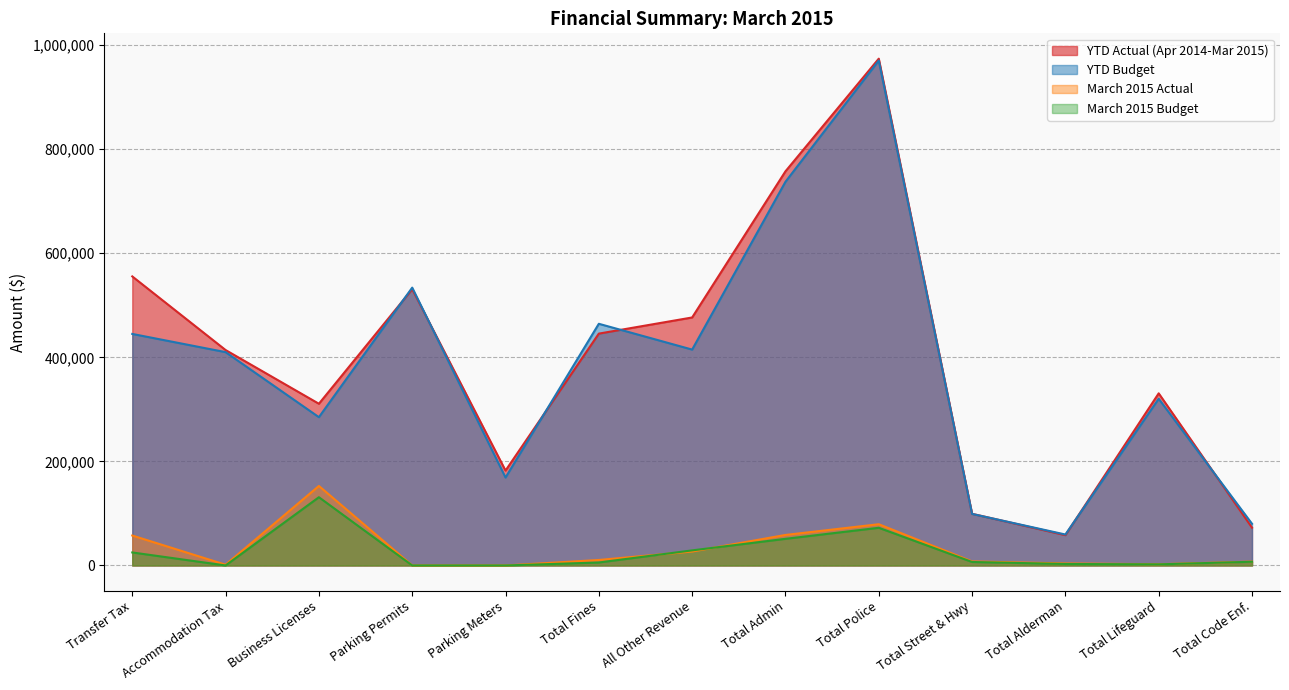

How many distinct data groups are displayed?

4